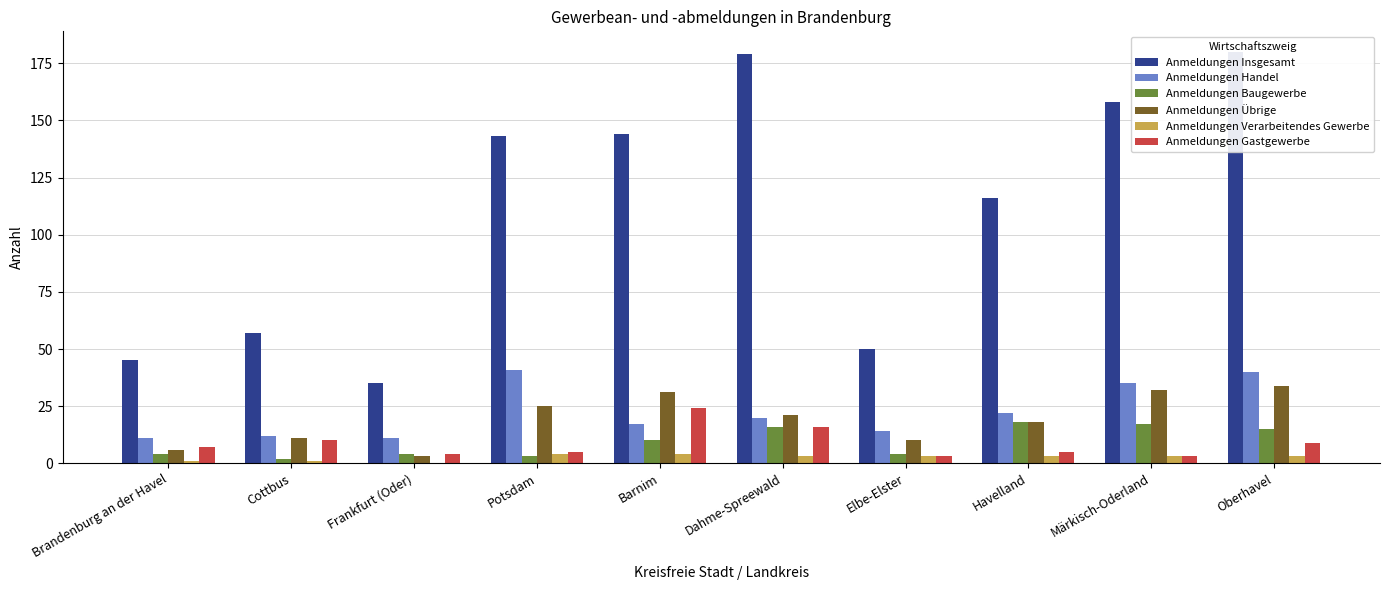

Reading right to left, transcribe all the data shown in this chart.

Anmeldungen Insgesamt: Oberhavel=180	Märkisch-Oderland=158	Havelland=116	Elbe-Elster=50	Dahme-Spreewald=179	Barnim=144	Potsdam=143	Frankfurt (Oder)=35	Cottbus=57	Brandenburg an der Havel=45
Anmeldungen Handel: Oberhavel=40	Märkisch-Oderland=35	Havelland=22	Elbe-Elster=14	Dahme-Spreewald=20	Barnim=17	Potsdam=41	Frankfurt (Oder)=11	Cottbus=12	Brandenburg an der Havel=11
Anmeldungen Baugewerbe: Oberhavel=15	Märkisch-Oderland=17	Havelland=18	Elbe-Elster=4	Dahme-Spreewald=16	Barnim=10	Potsdam=3	Frankfurt (Oder)=4	Cottbus=2	Brandenburg an der Havel=4
Anmeldungen Übrige: Oberhavel=34	Märkisch-Oderland=32	Havelland=18	Elbe-Elster=10	Dahme-Spreewald=21	Barnim=31	Potsdam=25	Frankfurt (Oder)=3	Cottbus=11	Brandenburg an der Havel=6
Anmeldungen Verarbeitendes Gewerbe: Oberhavel=3	Märkisch-Oderland=3	Havelland=3	Elbe-Elster=3	Dahme-Spreewald=3	Barnim=4	Potsdam=4	Frankfurt (Oder)=0	Cottbus=1	Brandenburg an der Havel=1
Anmeldungen Gastgewerbe: Oberhavel=9	Märkisch-Oderland=3	Havelland=5	Elbe-Elster=3	Dahme-Spreewald=16	Barnim=24	Potsdam=5	Frankfurt (Oder)=4	Cottbus=10	Brandenburg an der Havel=7